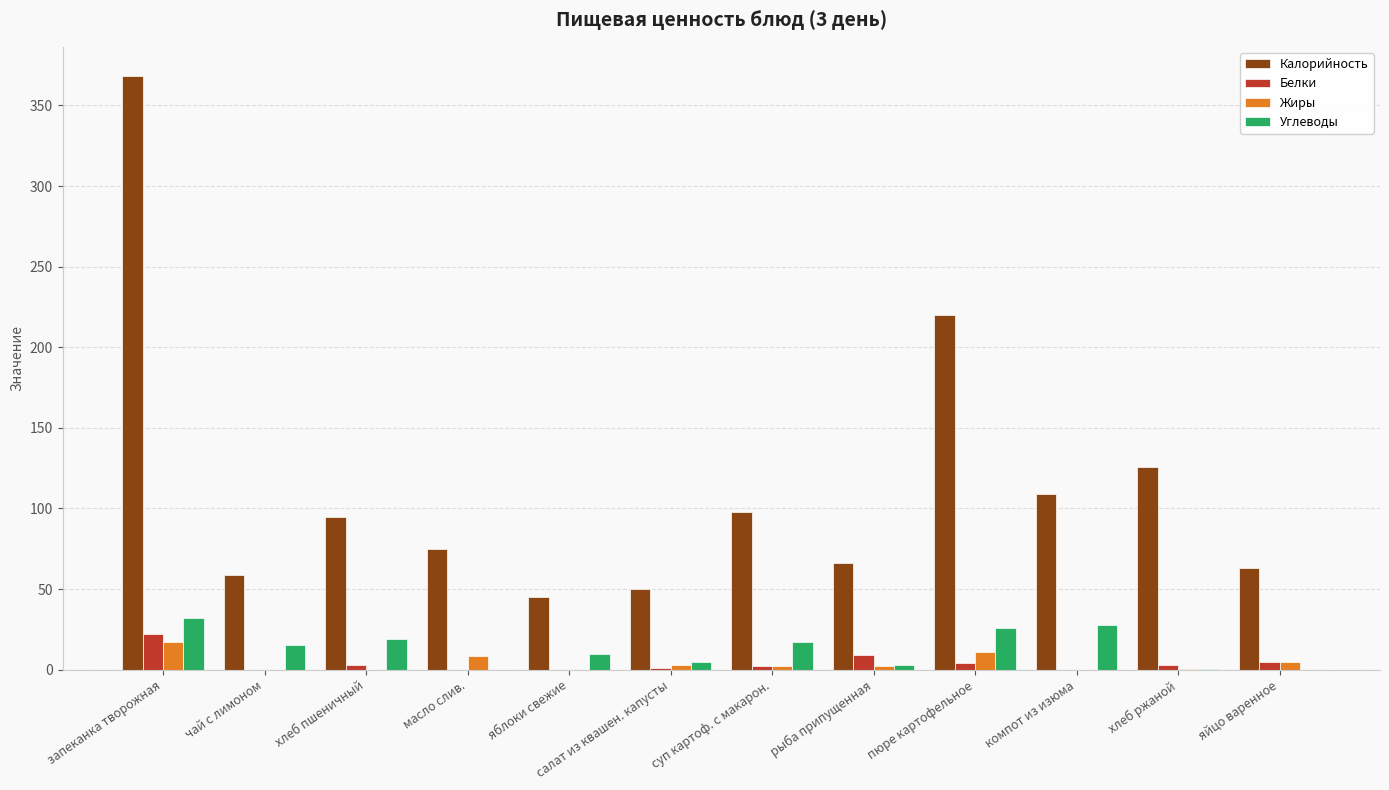

Is the value of Белки at яблоки свежие greater than the value of Калорийность at рыба припущенная?

No